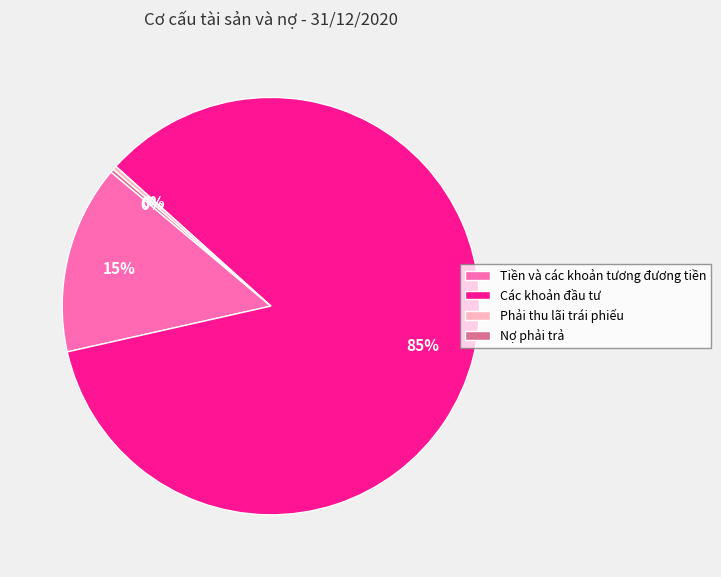

To the nearest percent, what is the difference between the largest and smallest slice percentages?

85%